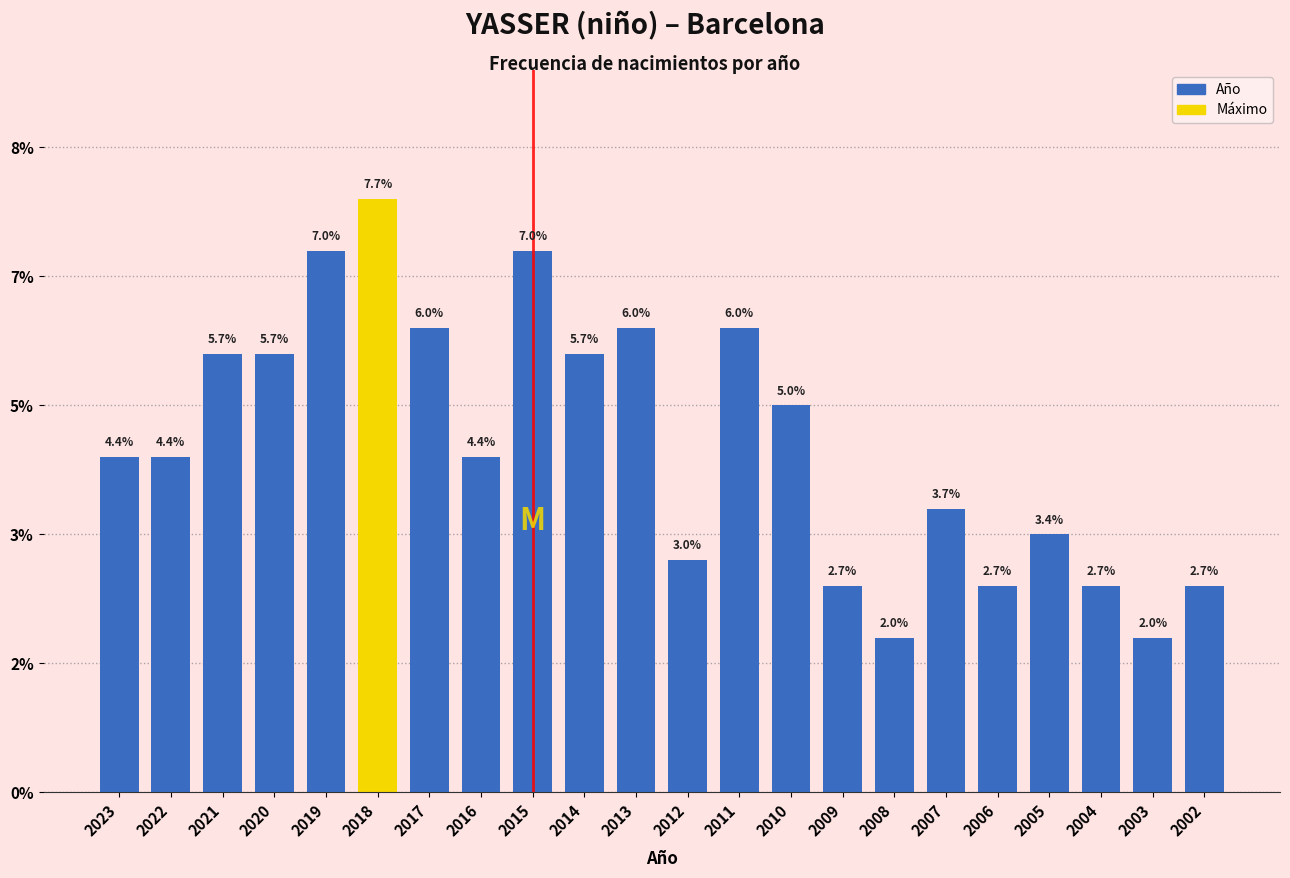

Does the chart contain any negative values?

No